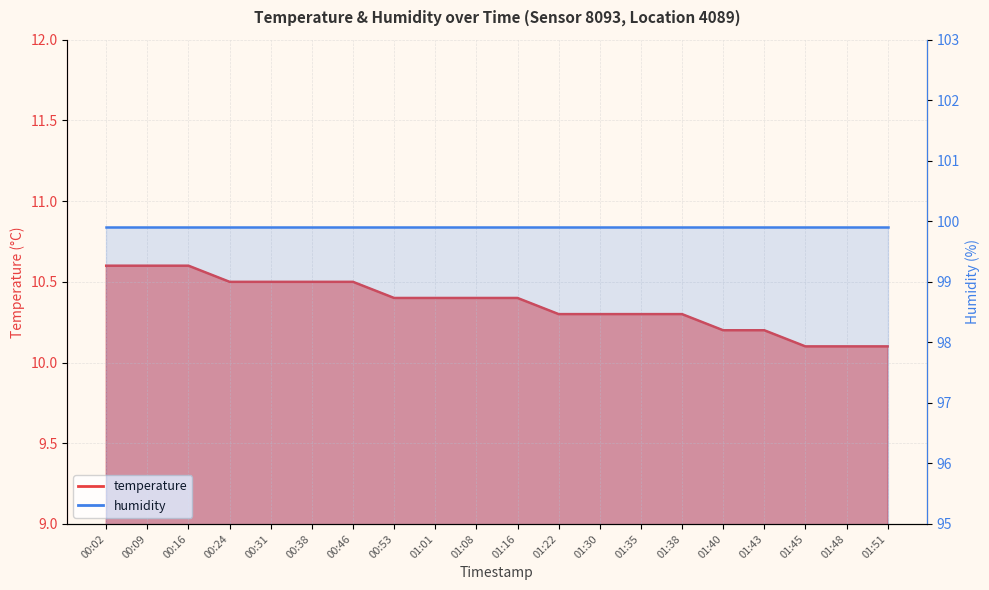

What is the label of the 7th point from the right?

01:35